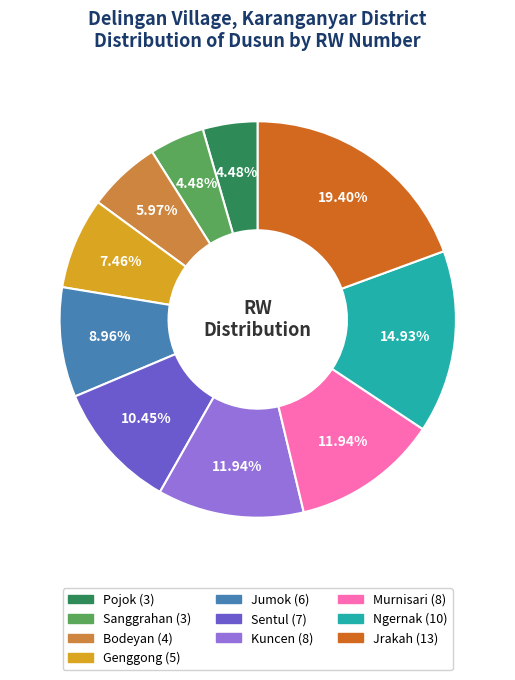

Which has a higher value, Kuncen or Sanggrahan?

Kuncen